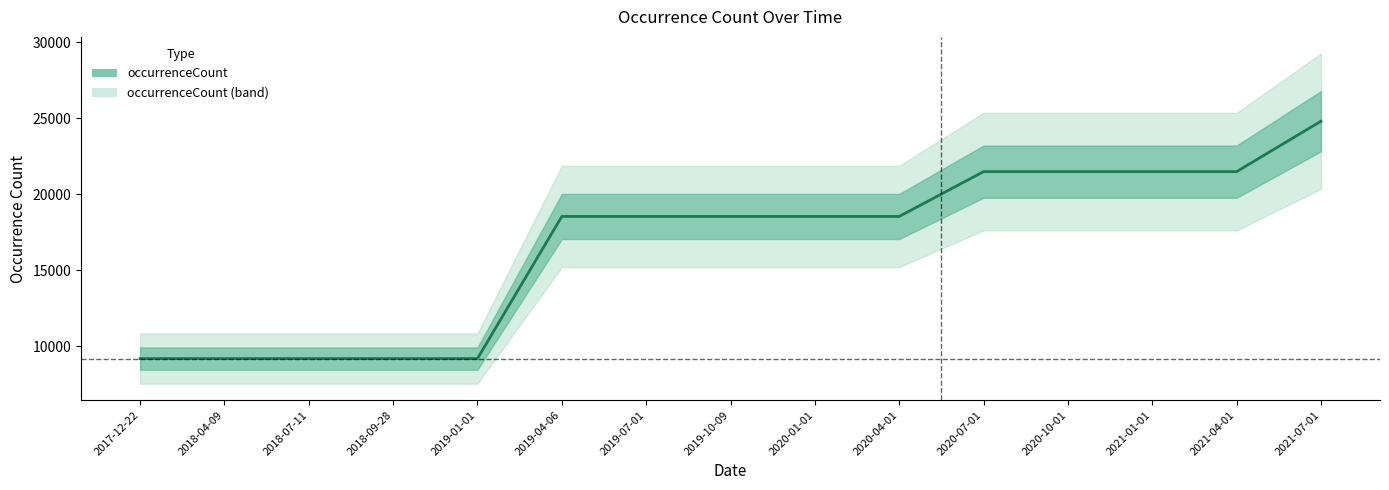

What is the difference between the second highest and second lowest values?

12309